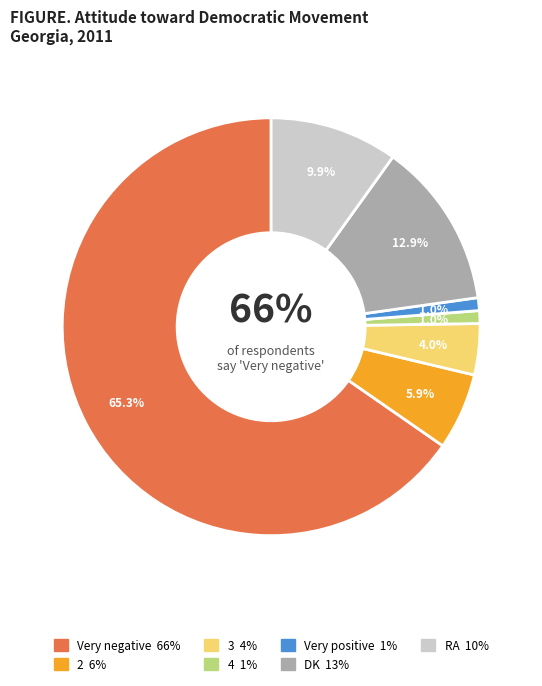

What percentage is the RA slice, to the nearest percent?

10%